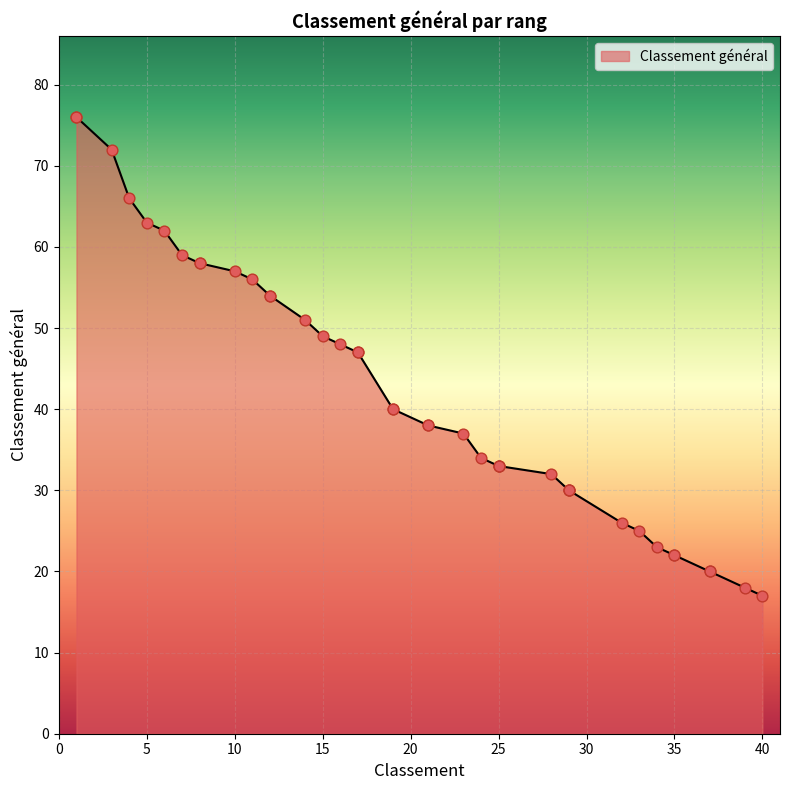

Approximately how many times larger is the value at 5 compared to 24?

1.9